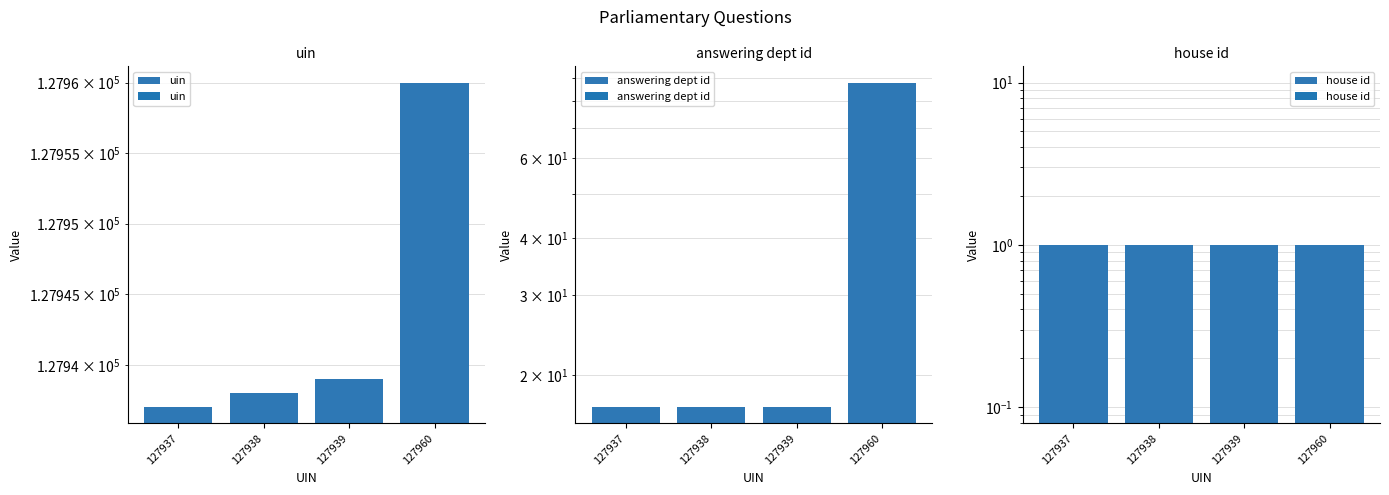

What is the minimum value for answering dept id?

17